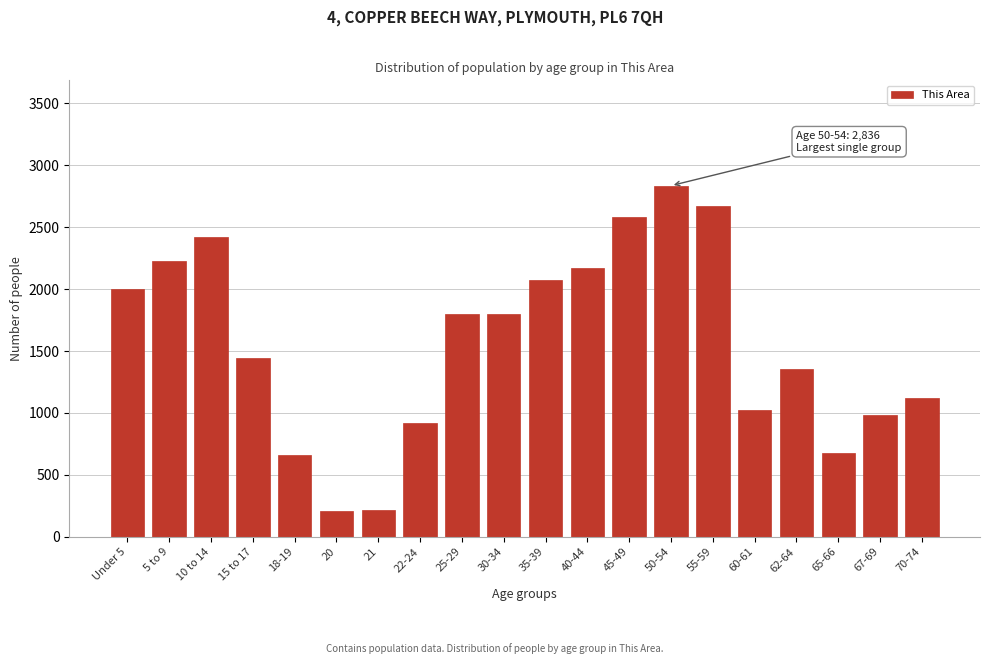

Is it true that the value at 21 is 213?

True